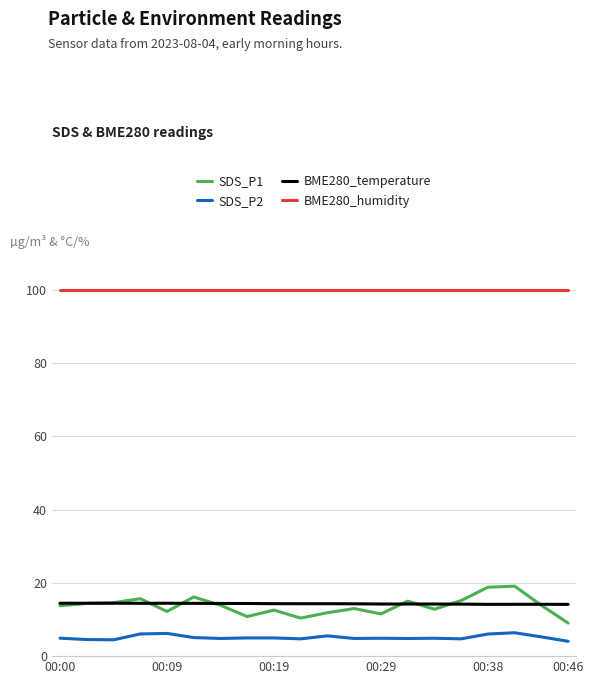

What is the difference between the maximum and minimum values in the SDS_P1 series?

10.1